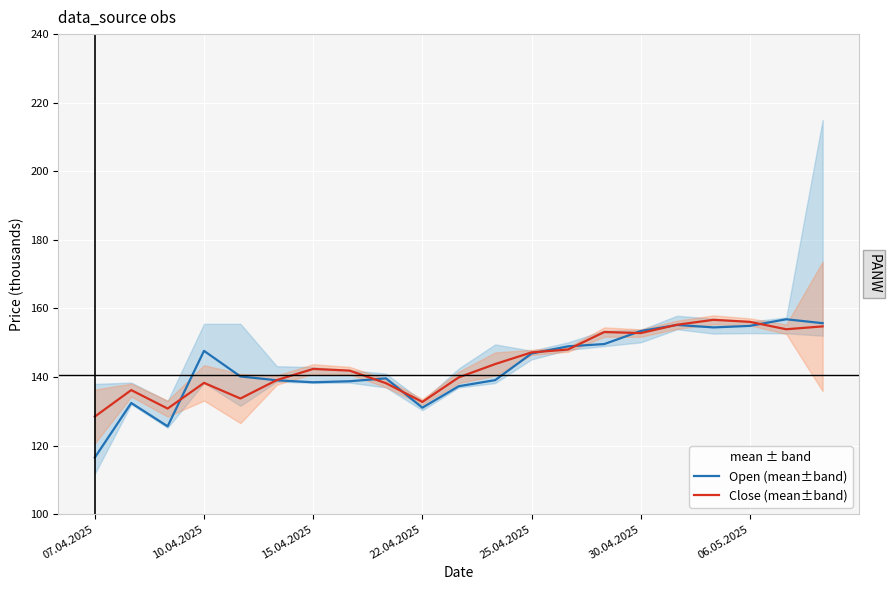

True or false: Open (mean±band) has a value of 147.6 at 10.04.2025.

True